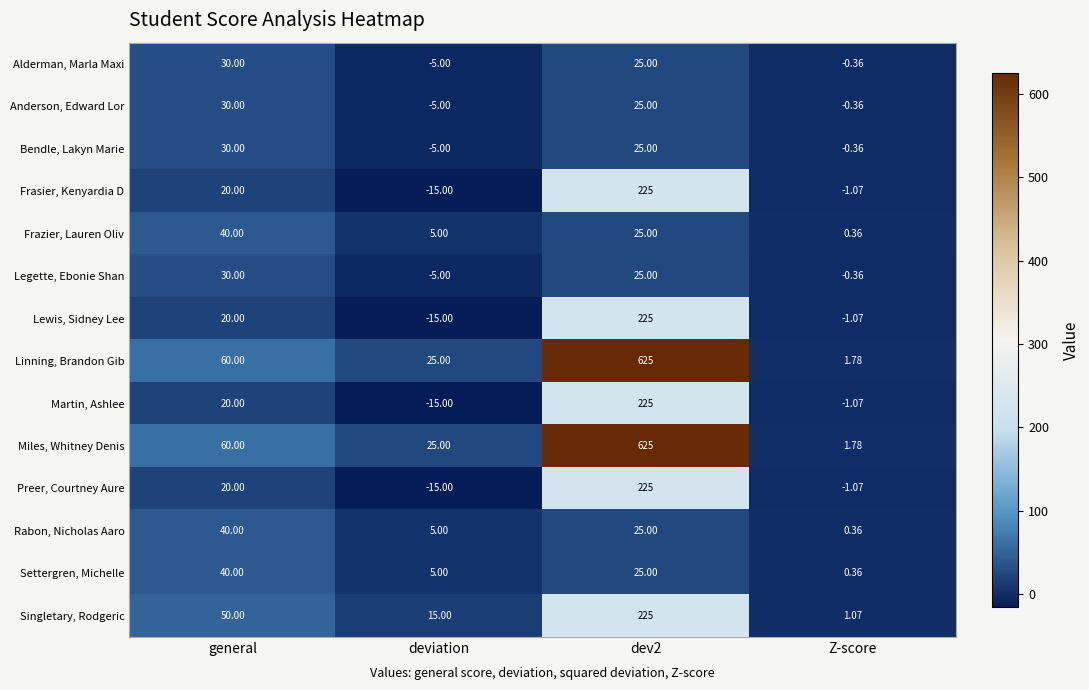

At which category does the chart reach its minimum across all series?

deviation